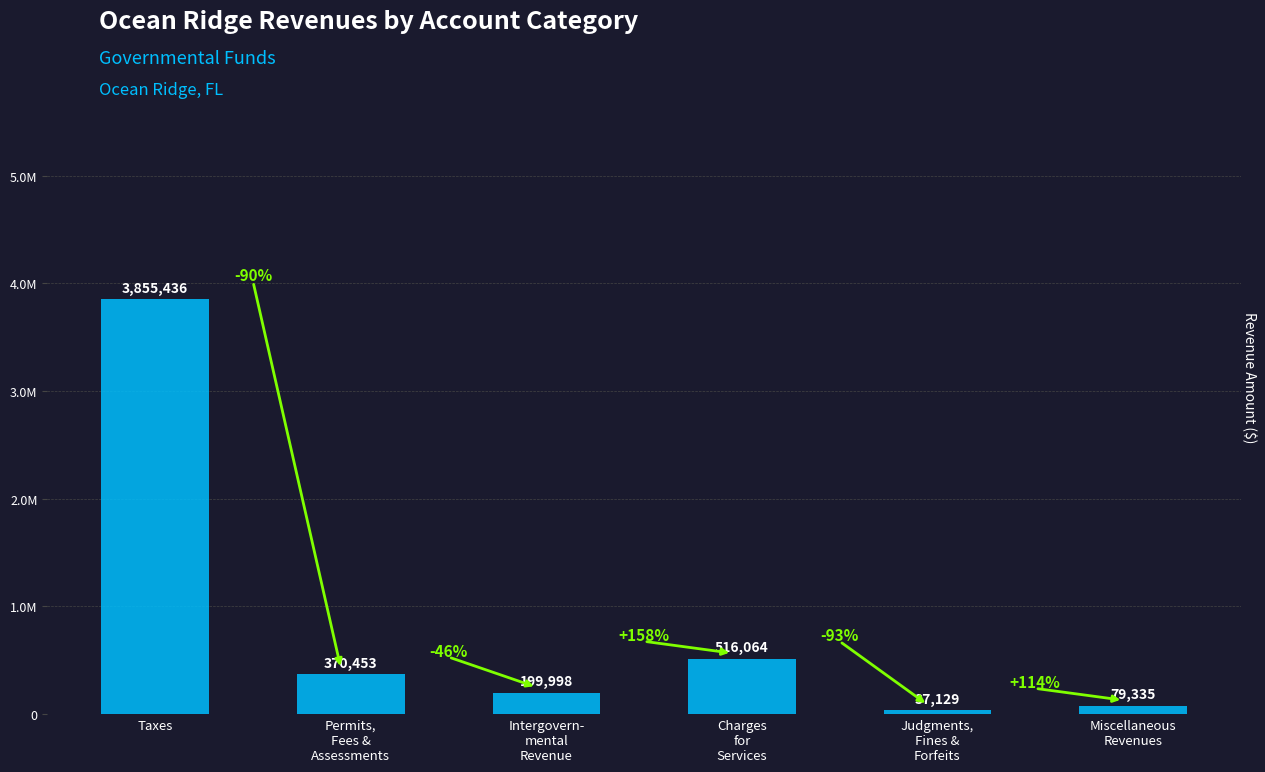

What is the label of the 6th bar from the left?

Miscellaneous
Revenues